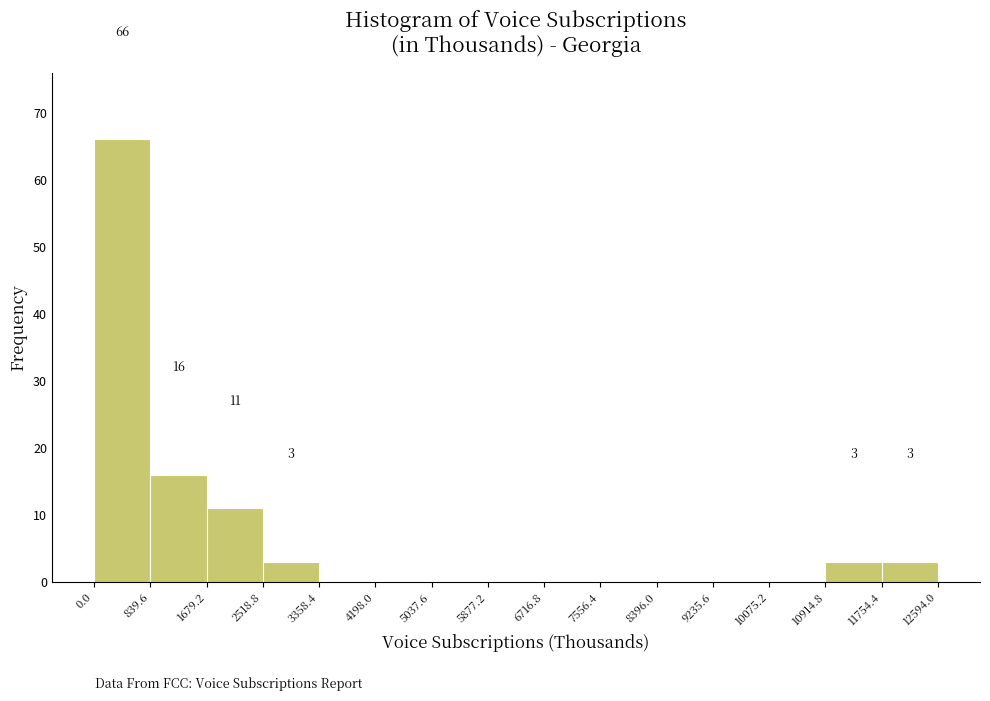

Over which range of the x-axis is the bar tallest?

0.0 to 839.6